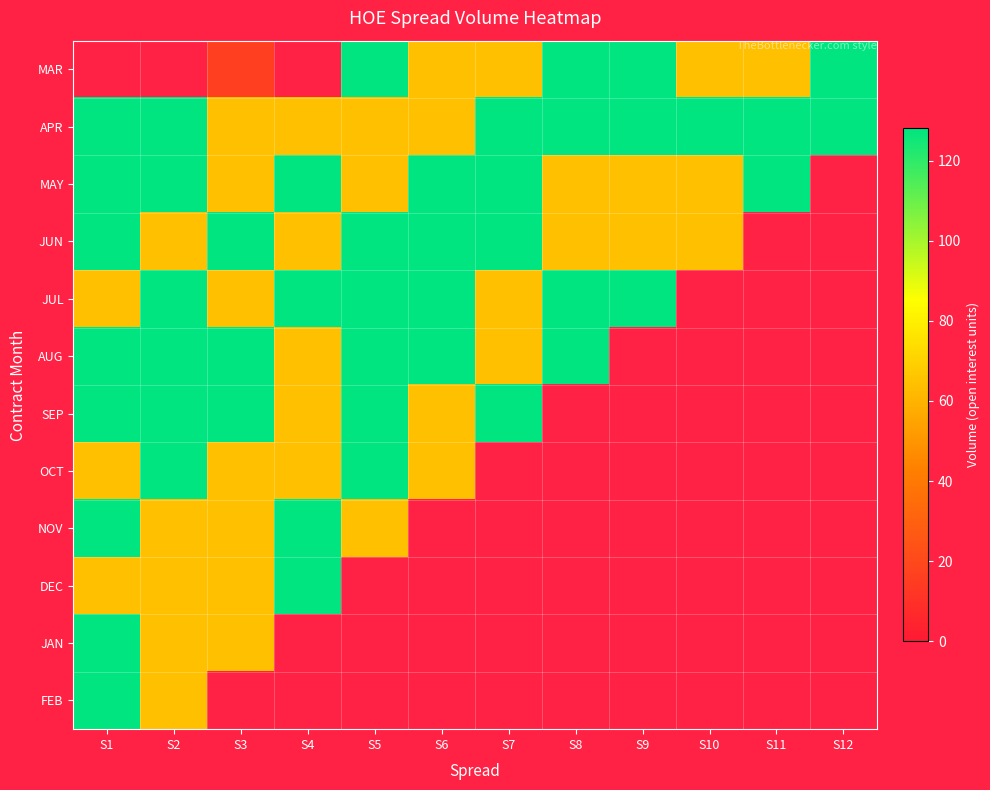

Reading left to right, transcribe all the data shown in this chart.

MAR: S1=0	S2=0	S3=16	S4=0	S5=128	S6=64	S7=64	S8=128	S9=128	S10=64	S11=64	S12=128
APR: S1=128	S2=128	S3=64	S4=64	S5=64	S6=64	S7=128	S8=128	S9=128	S10=128	S11=128	S12=128
MAY: S1=128	S2=128	S3=64	S4=128	S5=64	S6=128	S7=128	S8=64	S9=64	S10=64	S11=128	S12=0
JUN: S1=128	S2=64	S3=128	S4=64	S5=128	S6=128	S7=128	S8=64	S9=64	S10=64	S11=0	S12=0
JUL: S1=64	S2=128	S3=64	S4=128	S5=128	S6=128	S7=64	S8=128	S9=128	S10=0	S11=0	S12=0
AUG: S1=128	S2=128	S3=128	S4=64	S5=128	S6=128	S7=64	S8=128	S9=0	S10=0	S11=0	S12=0
SEP: S1=128	S2=128	S3=128	S4=64	S5=128	S6=64	S7=128	S8=0	S9=0	S10=0	S11=0	S12=0
OCT: S1=64	S2=128	S3=64	S4=64	S5=128	S6=64	S7=0	S8=0	S9=0	S10=0	S11=0	S12=0
NOV: S1=128	S2=64	S3=64	S4=128	S5=64	S6=0	S7=0	S8=0	S9=0	S10=0	S11=0	S12=0
DEC: S1=64	S2=64	S3=64	S4=128	S5=0	S6=0	S7=0	S8=0	S9=0	S10=0	S11=0	S12=0
JAN: S1=128	S2=64	S3=64	S4=0	S5=0	S6=0	S7=0	S8=0	S9=0	S10=0	S11=0	S12=0
FEB: S1=128	S2=64	S3=0	S4=0	S5=0	S6=0	S7=0	S8=0	S9=0	S10=0	S11=0	S12=0